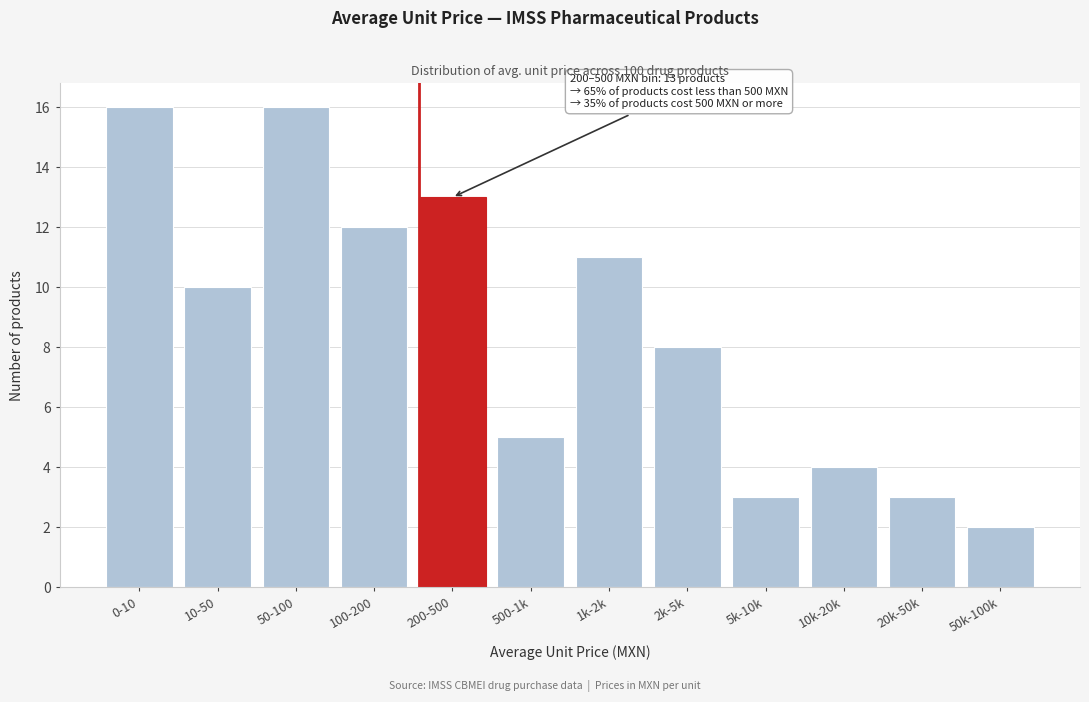

Reading left to right, list all the values displayed in this chart.

16	10	16	12	13	5	11	8	3	4	3	2